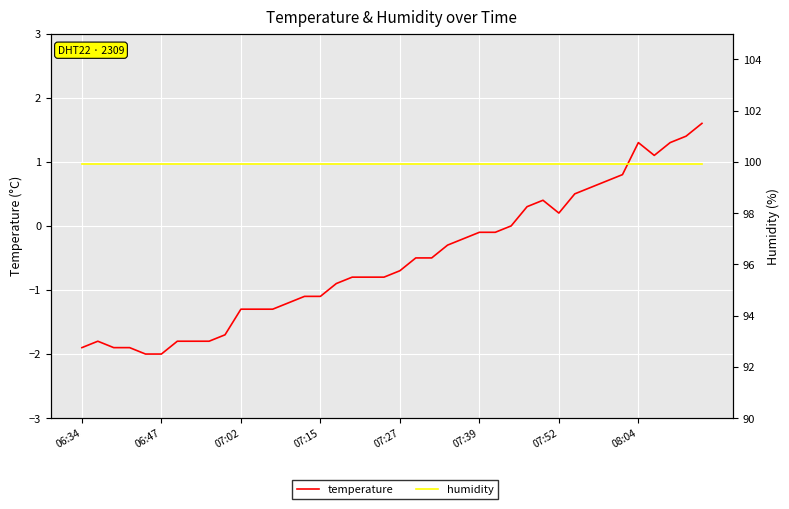

What are all the series names shown in the legend?

temperature, humidity